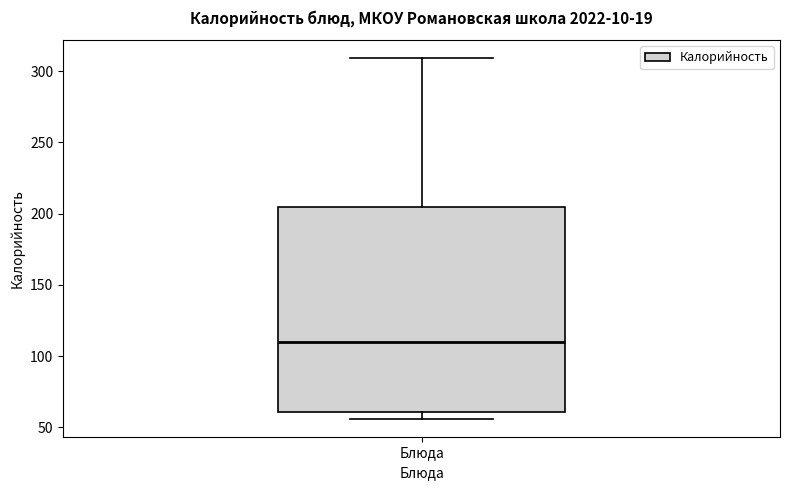

Transcribe this box plot: give where the median line is, the range the box spans, and where the two whiskers end, as read against the y-axis. The values are not printed on the chart, so give them approximately, as read against the axis.

median 110, box 60 to 205, whiskers 55 to 310